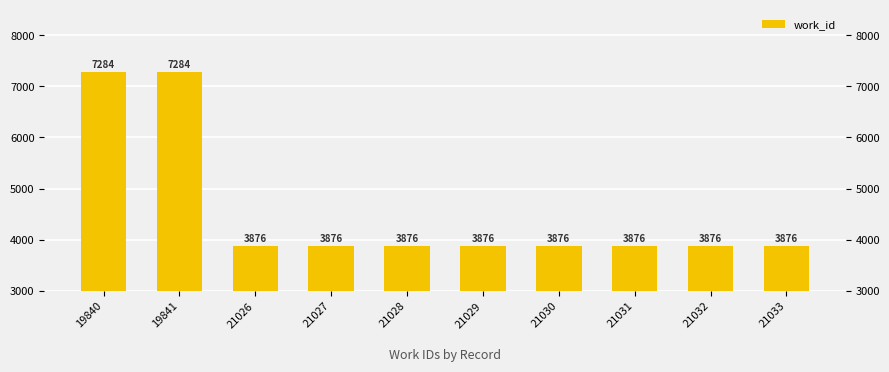

What is the ratio of the value at 21028 to the value at 21026?

1.0